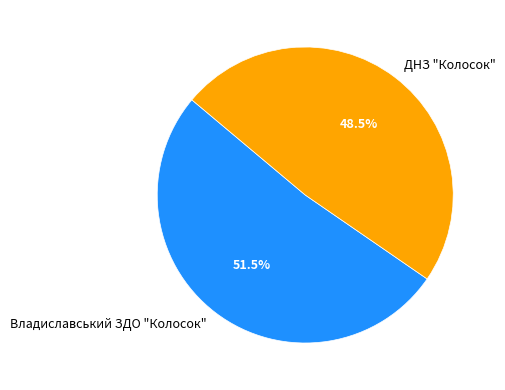

What is the ratio of the value at Владиславський ЗДО "Колосок" to the value at ДНЗ "Колосок"?

1.1